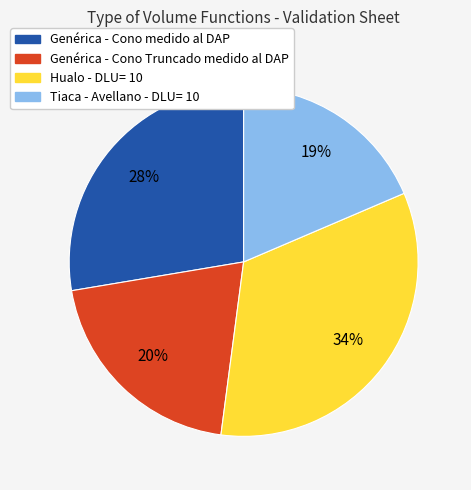

Is it true that Tiaca - Avellano - DLU= 10 is 19% of the pie?

True